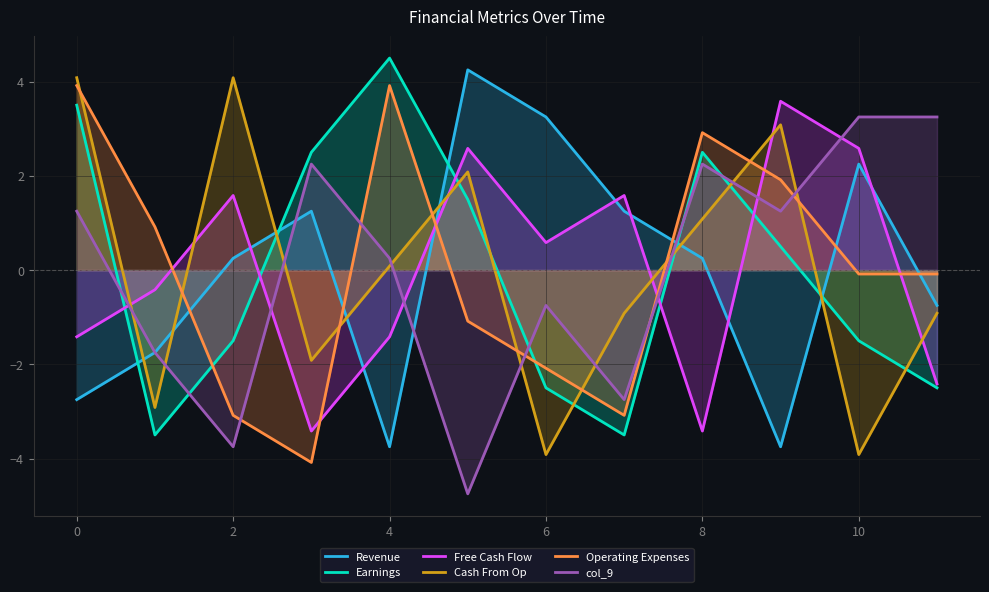

Is the value of Cash From Op at 10 greater than the value of Earnings at 6?

No